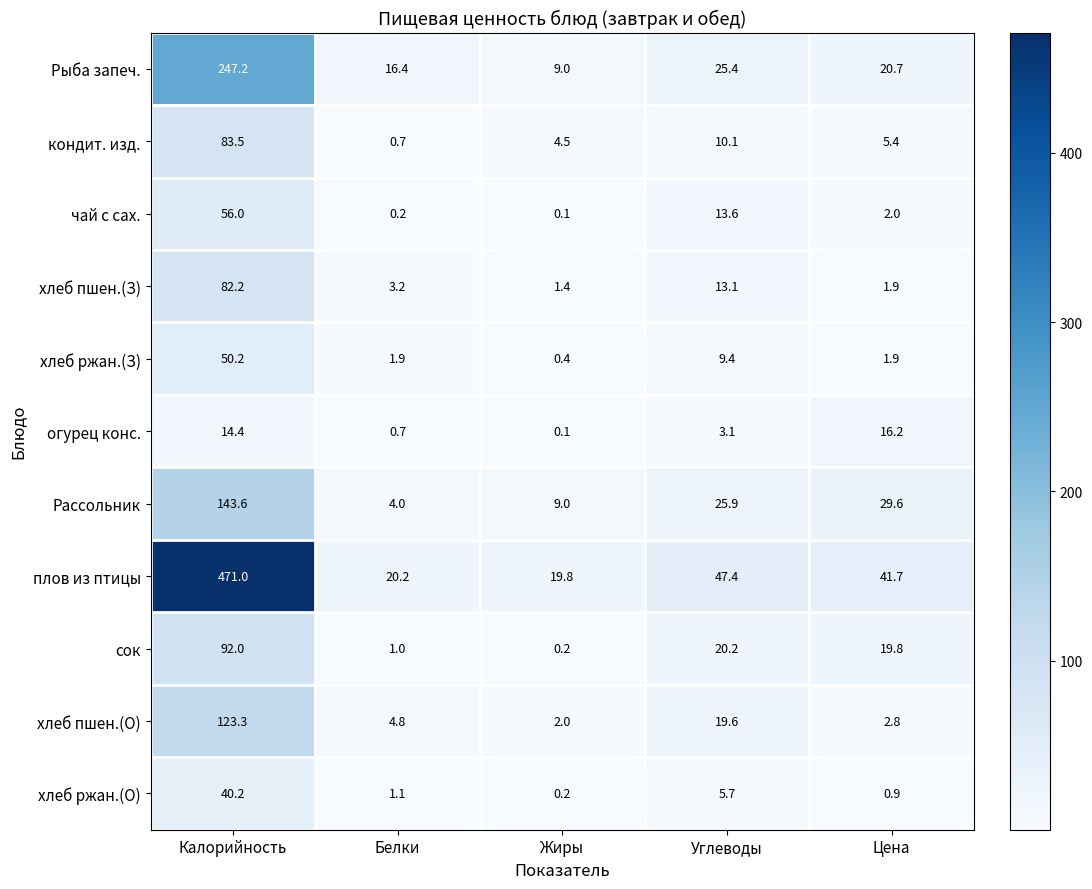

Rank the series at Углеводы from lowest to highest value.

огурец конс., хлеб ржан.(О), хлеб ржан.(З), кондит. изд., хлеб пшен.(З), чай с сах., хлеб пшен.(О), сок, Рыба запеч., Рассольник, плов из птицы